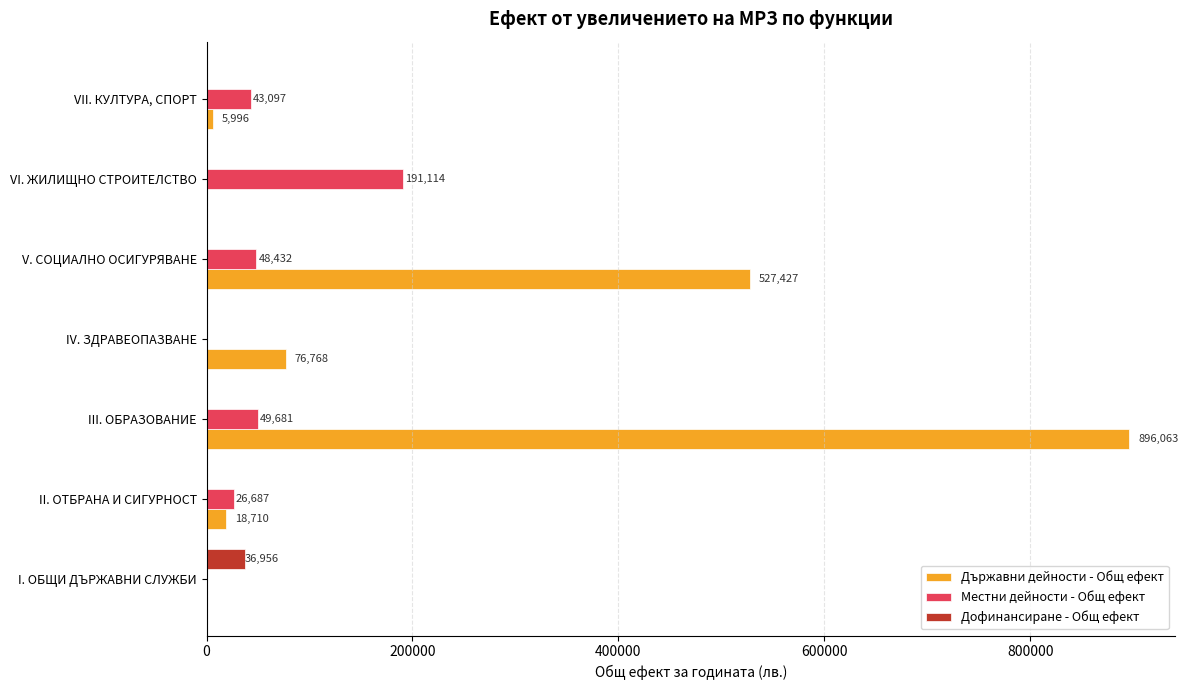

What is the highest value of the Дофинансиране - Общ ефект series?

36956